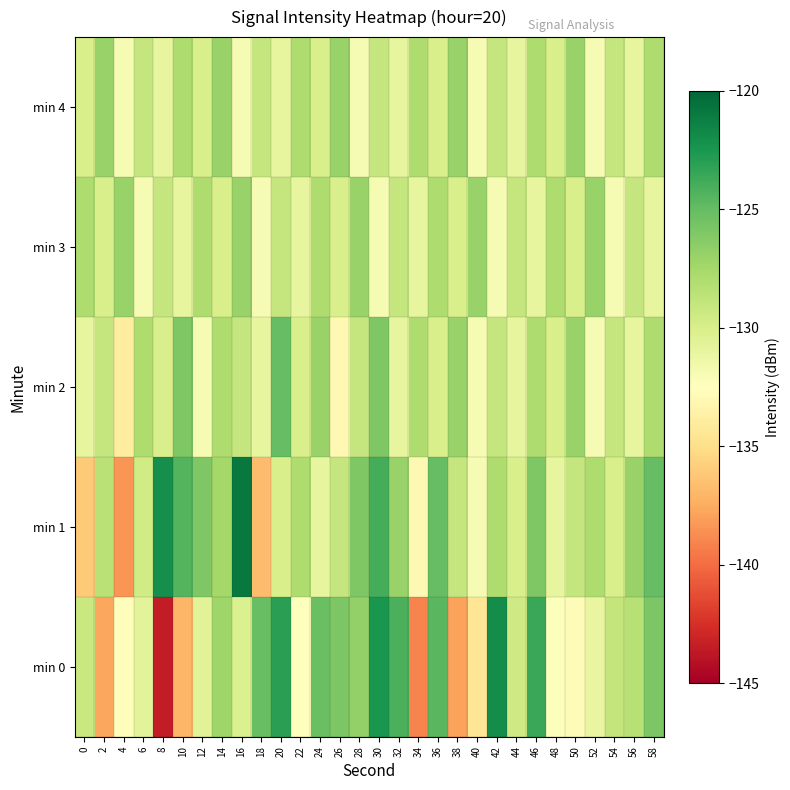

At how many categories does at least one series exceed -129?

29